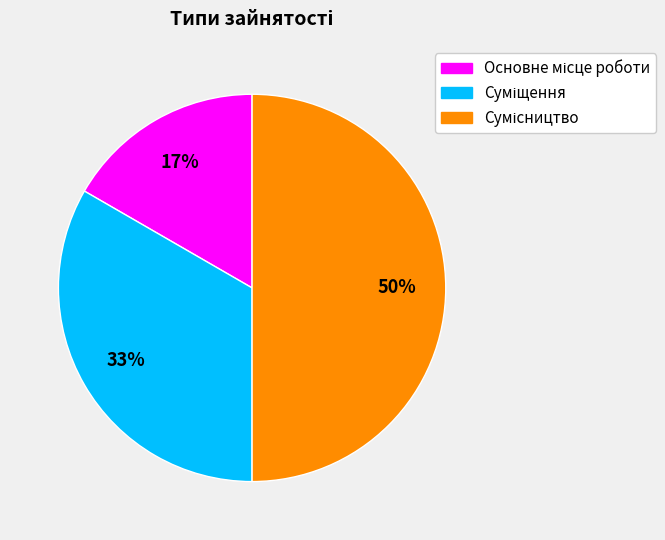

To the nearest percent, what is the difference between the largest and smallest slice percentages?

33%